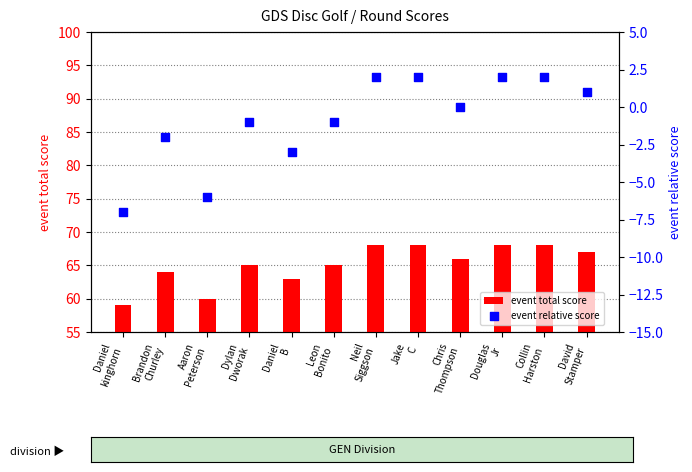

What is the total value across all series at Aaron
Peterson?

54